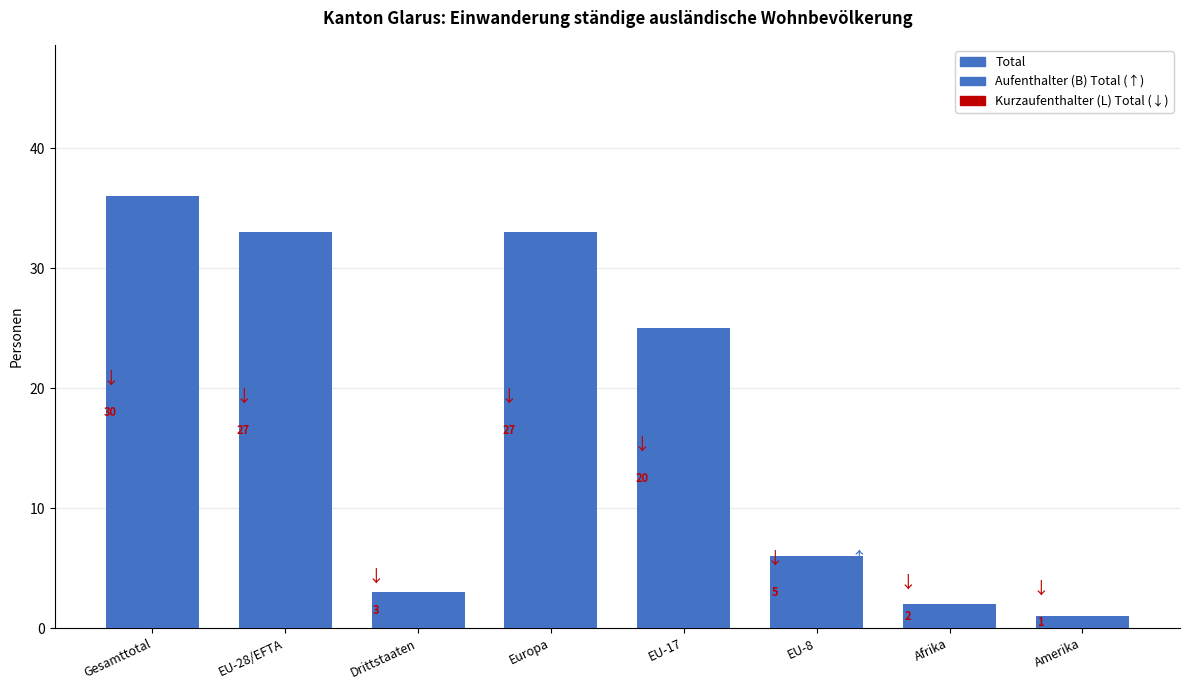

What is the change in value from EU-8 to Afrika?

-4